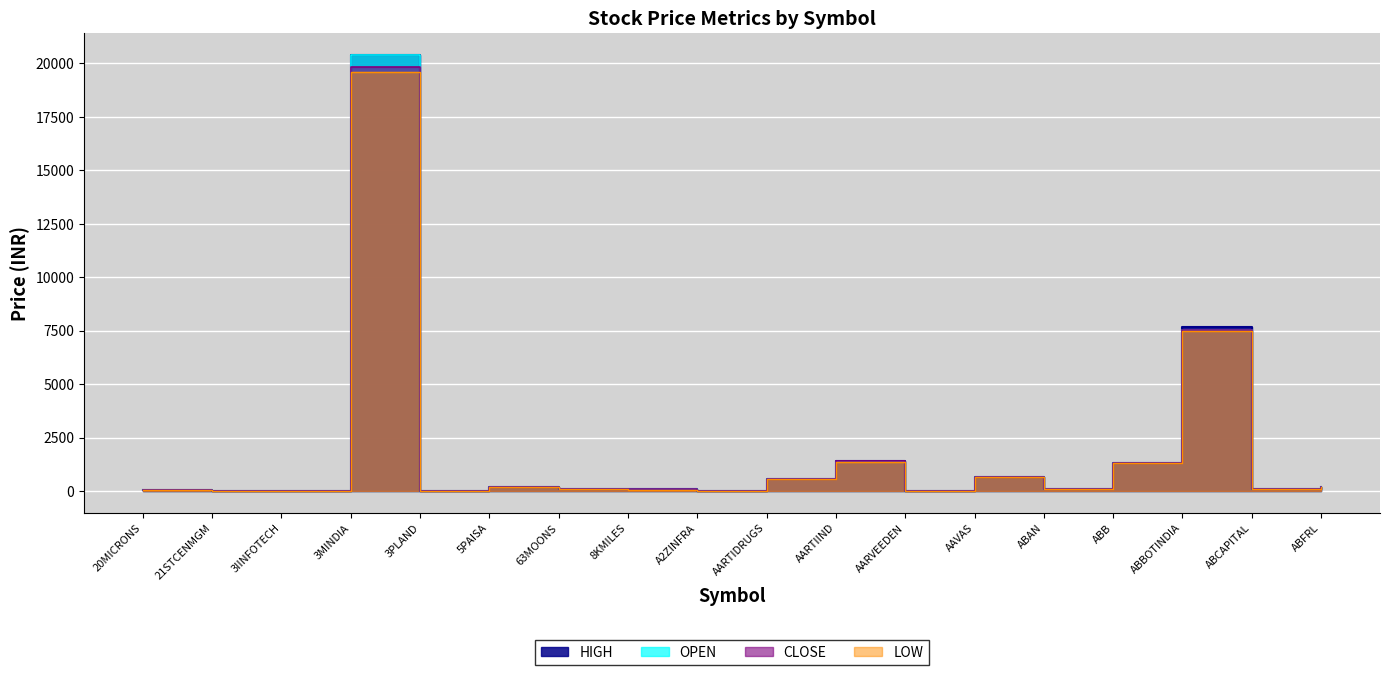

What is the difference between the CLOSE values at 8KMILES and ABFRL?

106.5